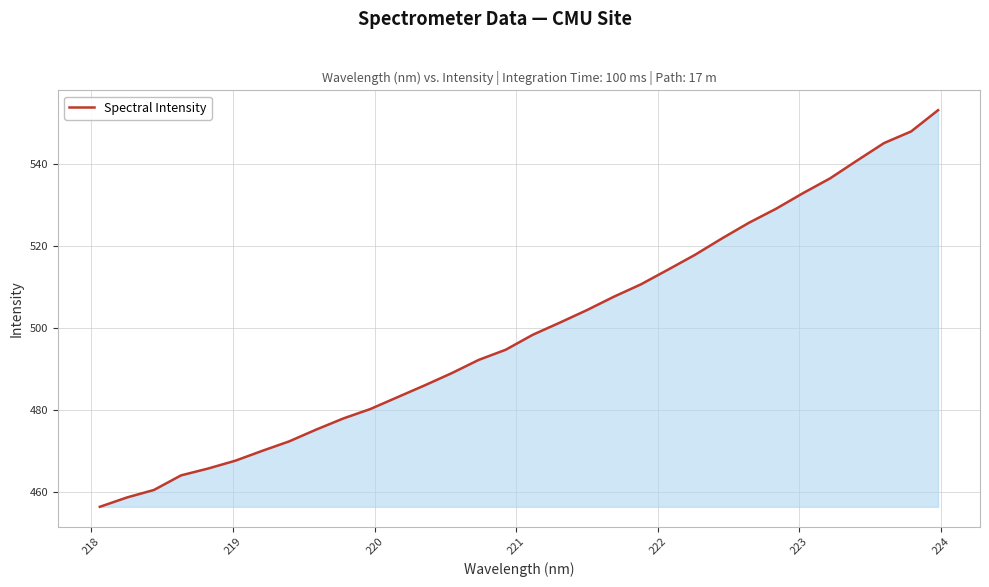

What is the difference between the maximum and minimum values?

96.8